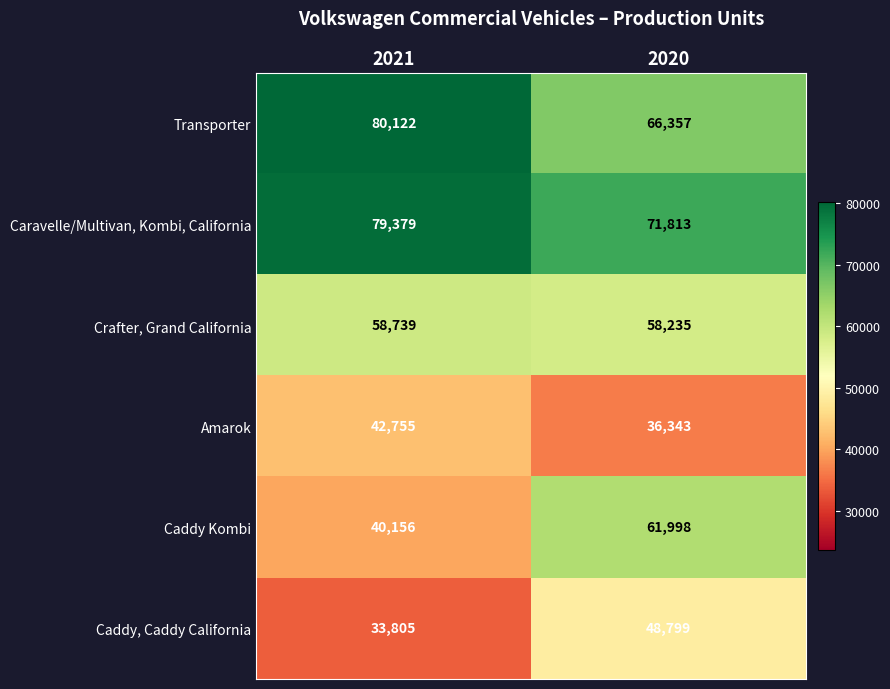

True or false: Amarok has a value of 58793 at 2020.

False